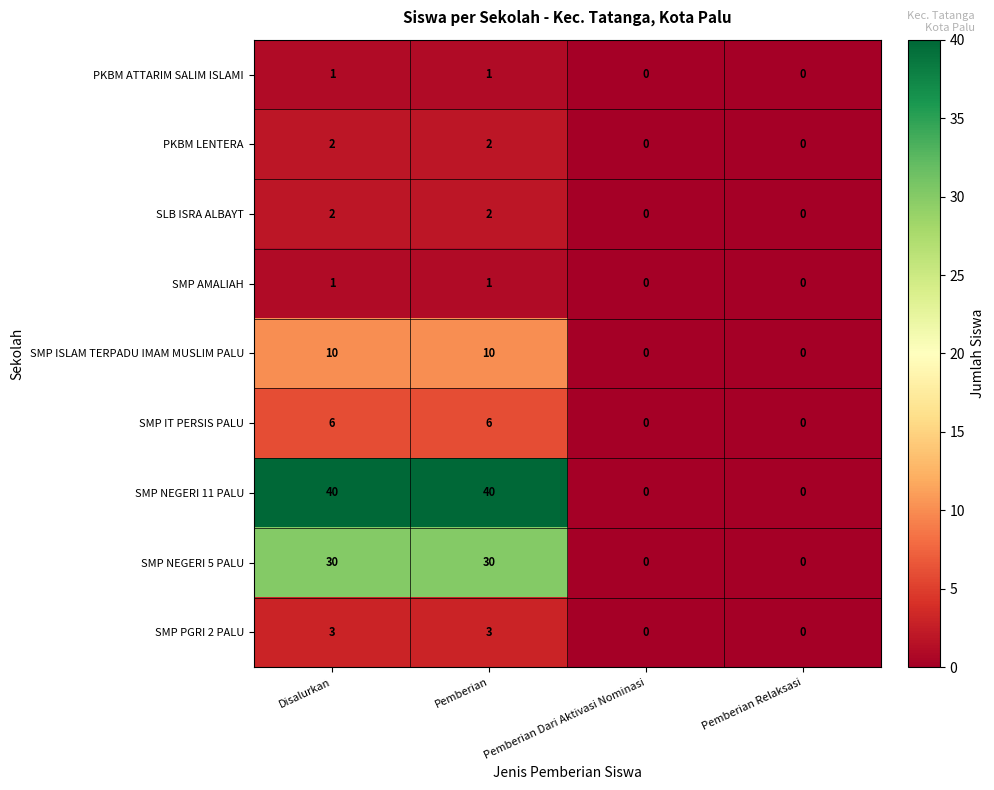

How many series are shown in this chart?

9